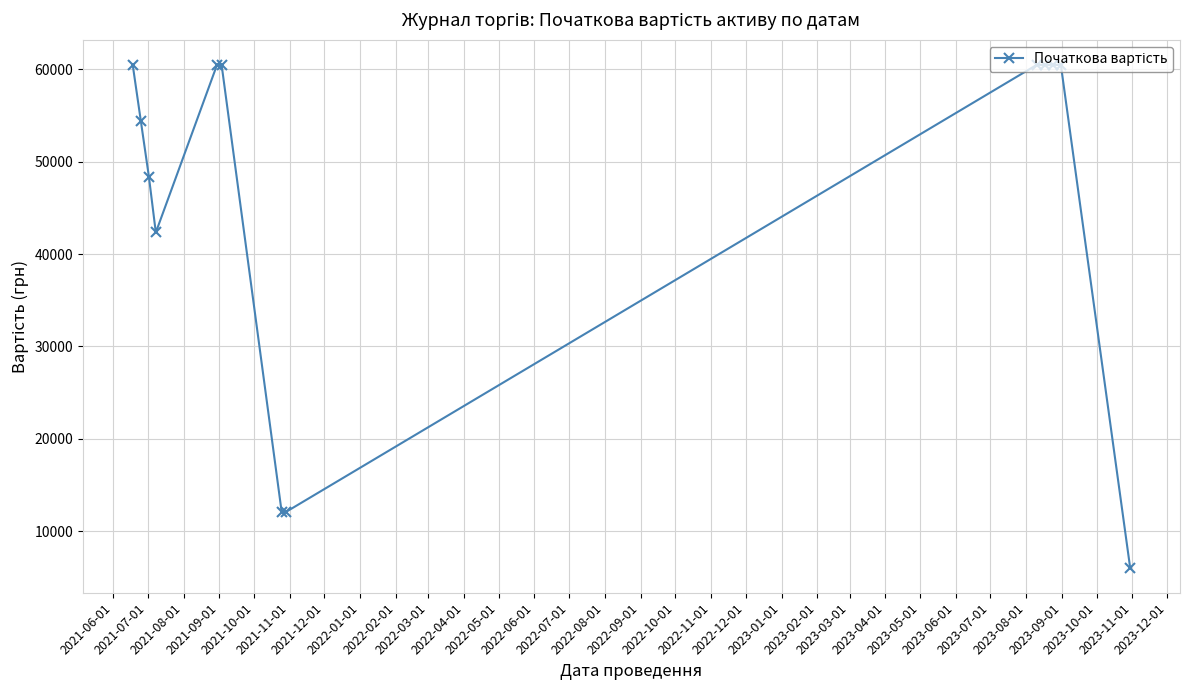

How many data points does each series have?

13